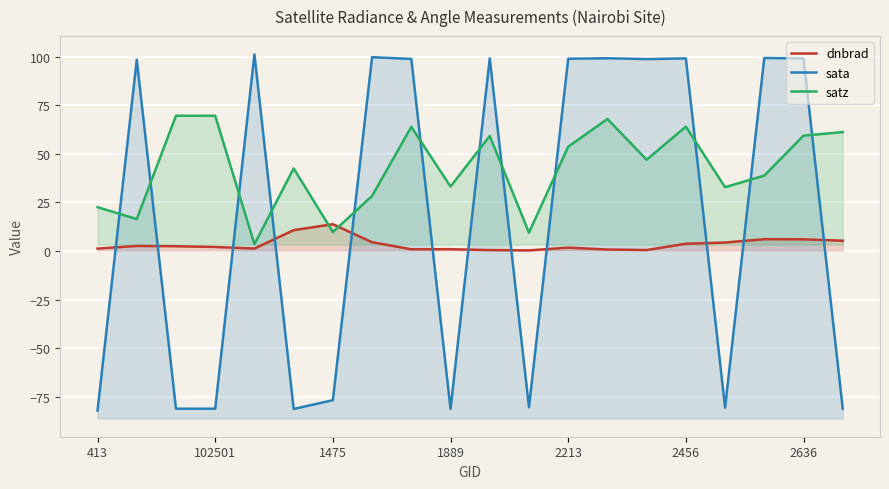

Is it true that satz equals 22.6 at 413?

True